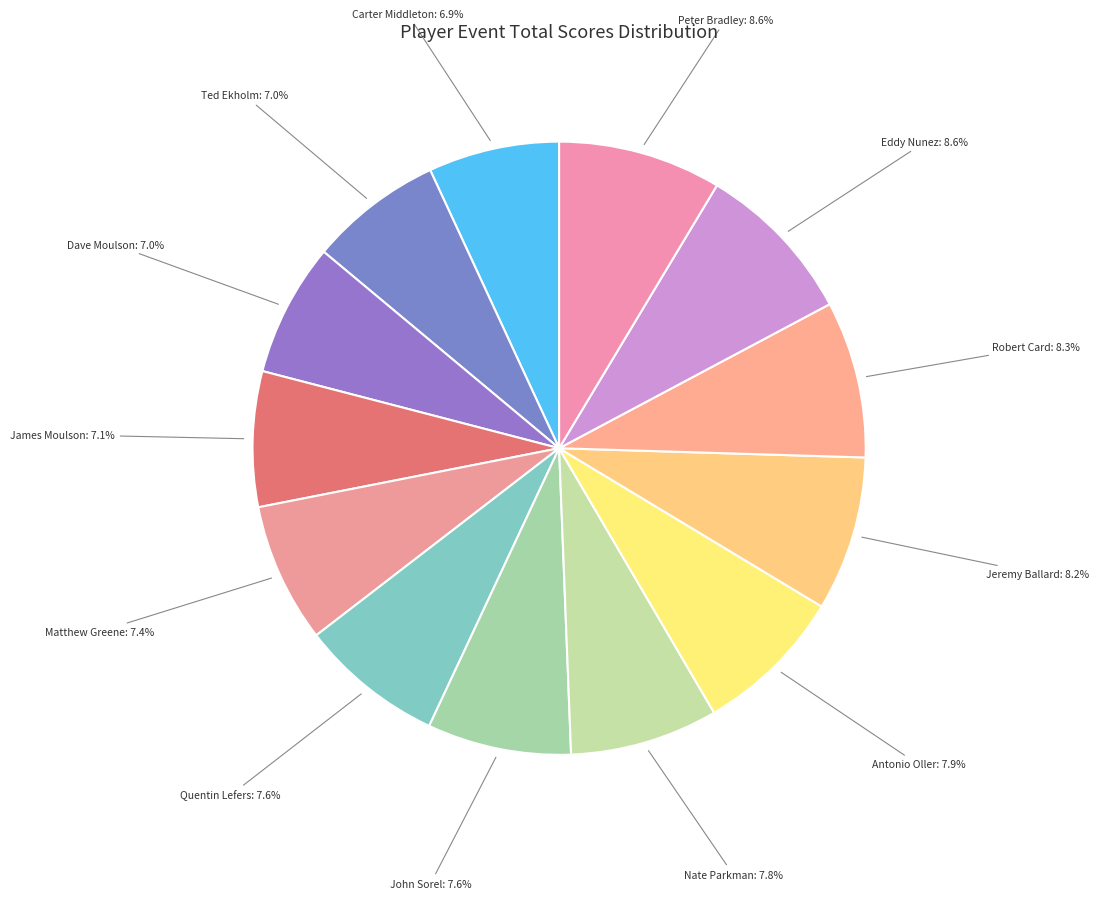

What is the largest slice in the pie chart?

Eddy Nunez